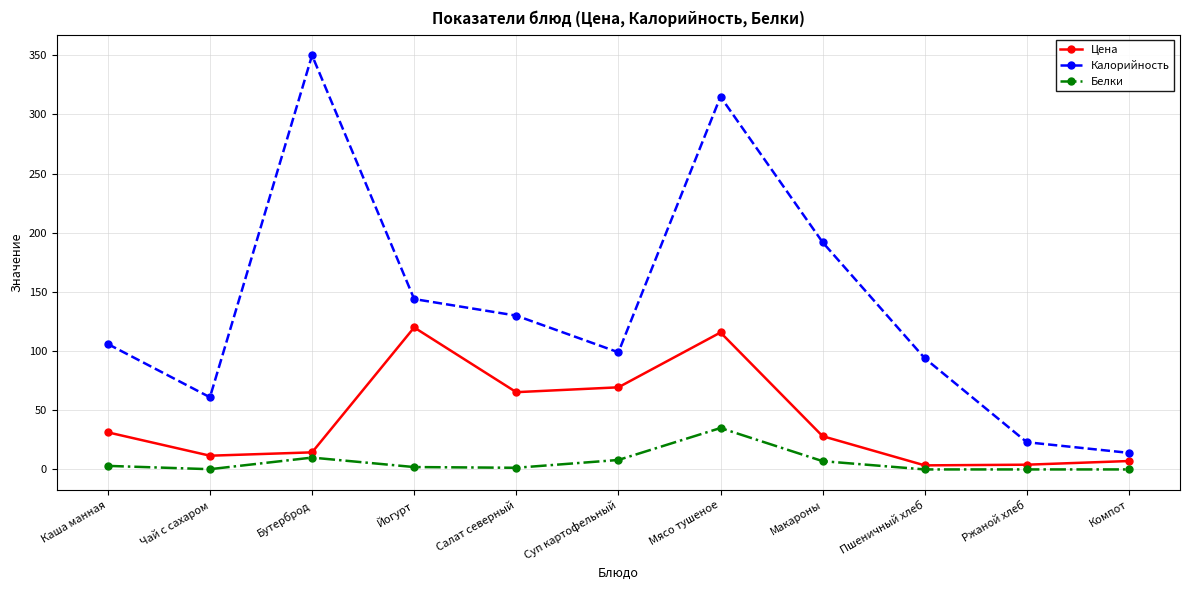

In Цена, how many points are lower than both neighbors (excluding endpoints)?

3